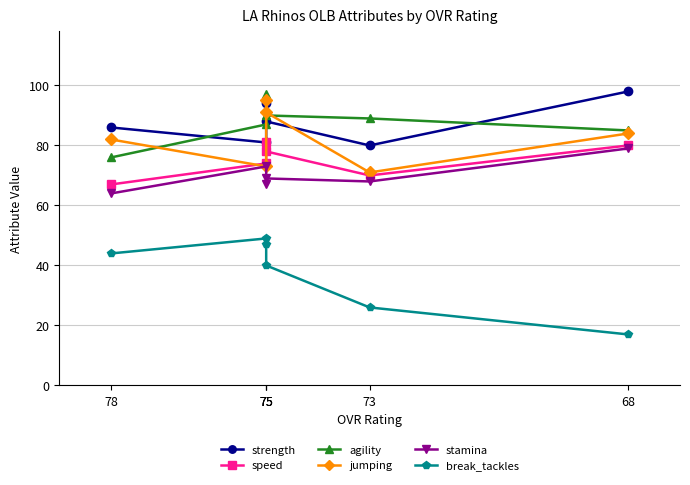

Which has a higher value, 75 or 75?

75